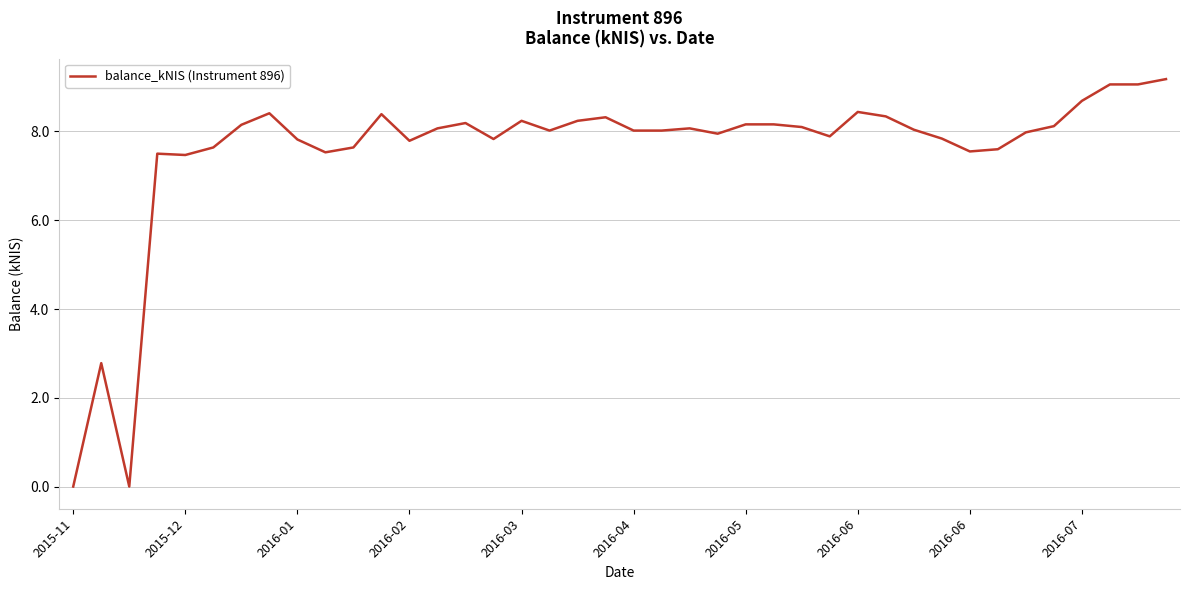

What is the maximum value shown in the chart?

9.2